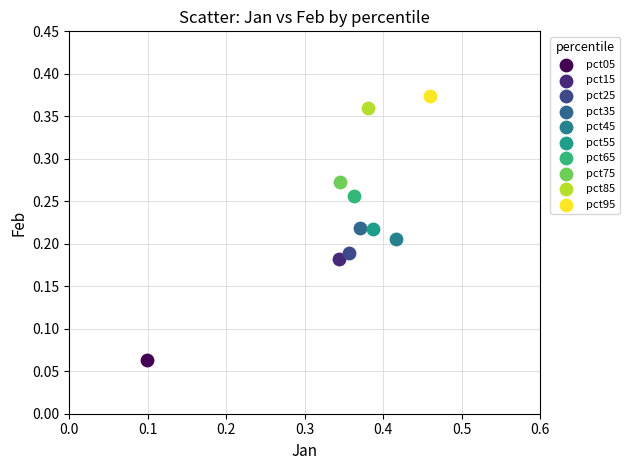

What are all the series names shown in the legend?

pct05, pct15, pct25, pct35, pct45, pct55, pct65, pct75, pct85, pct95